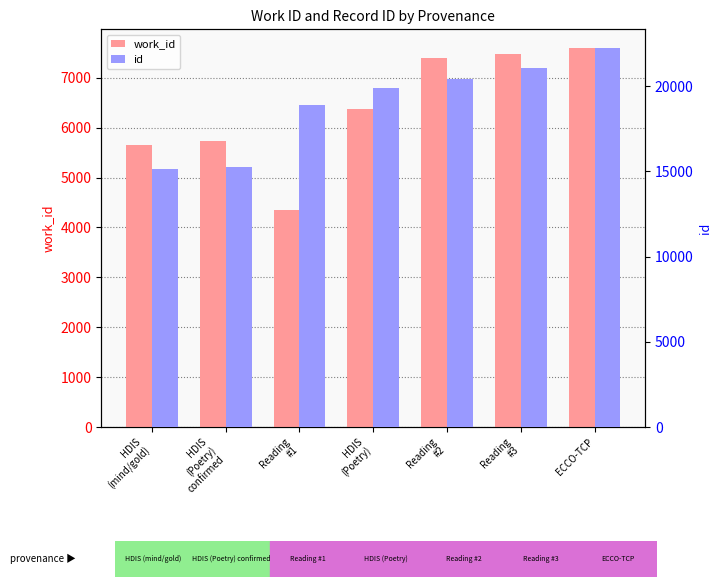

Which series has the widest spread of values?

id